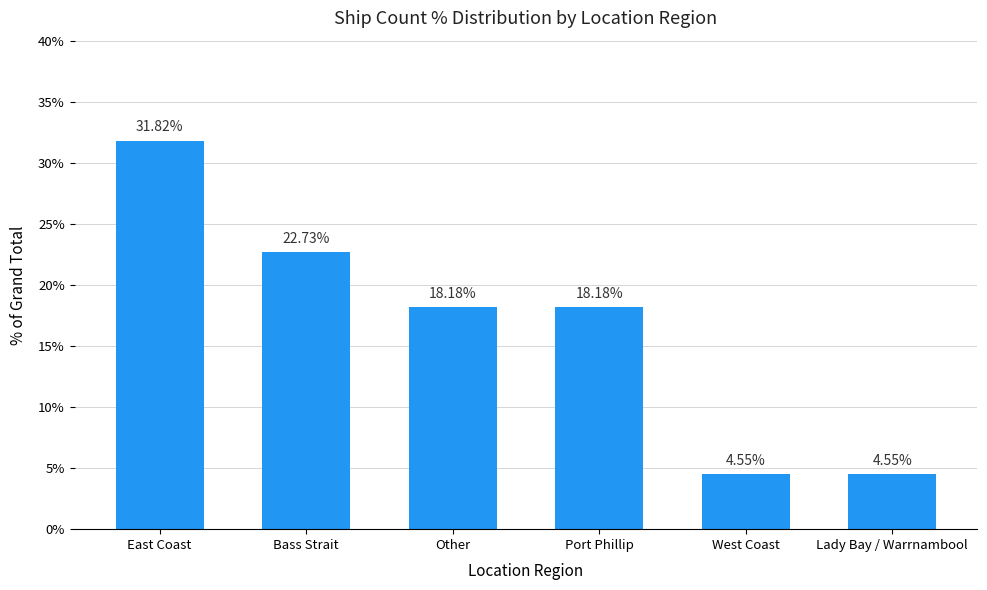

Is it true that the value at East Coast is 21.1?

False